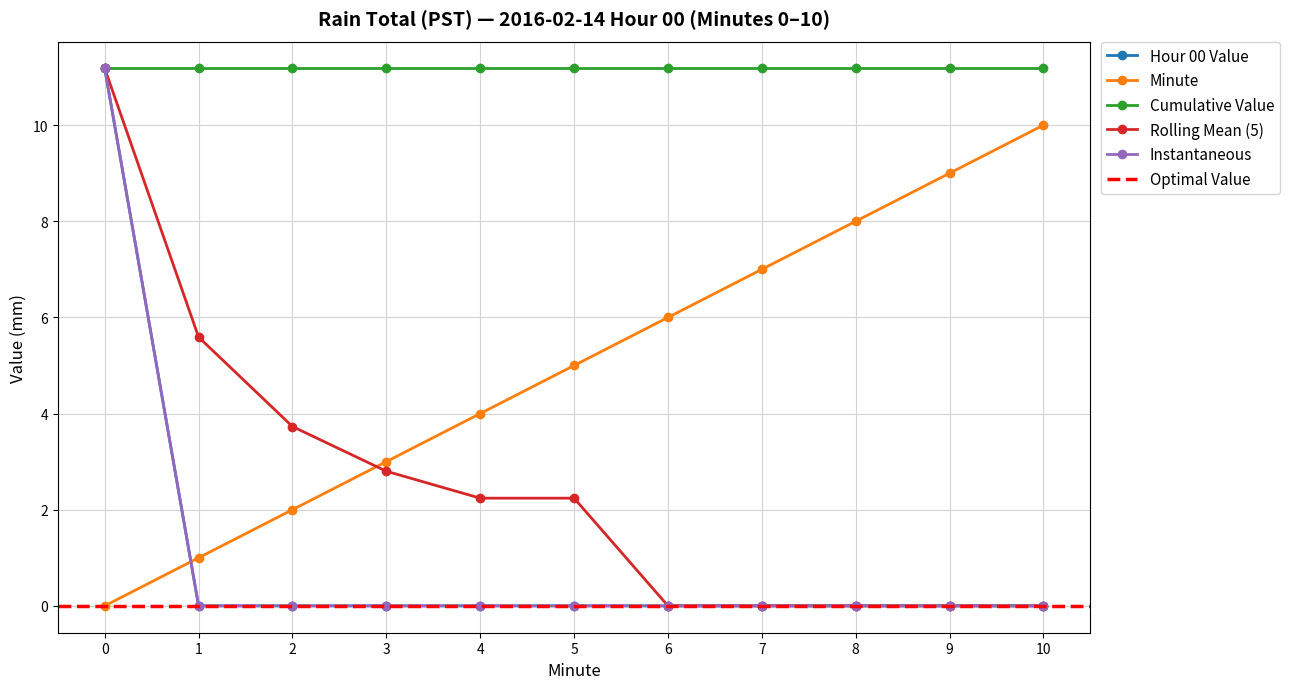

True or false: Rolling Mean (5) and Instantaneous cross at least once.

False